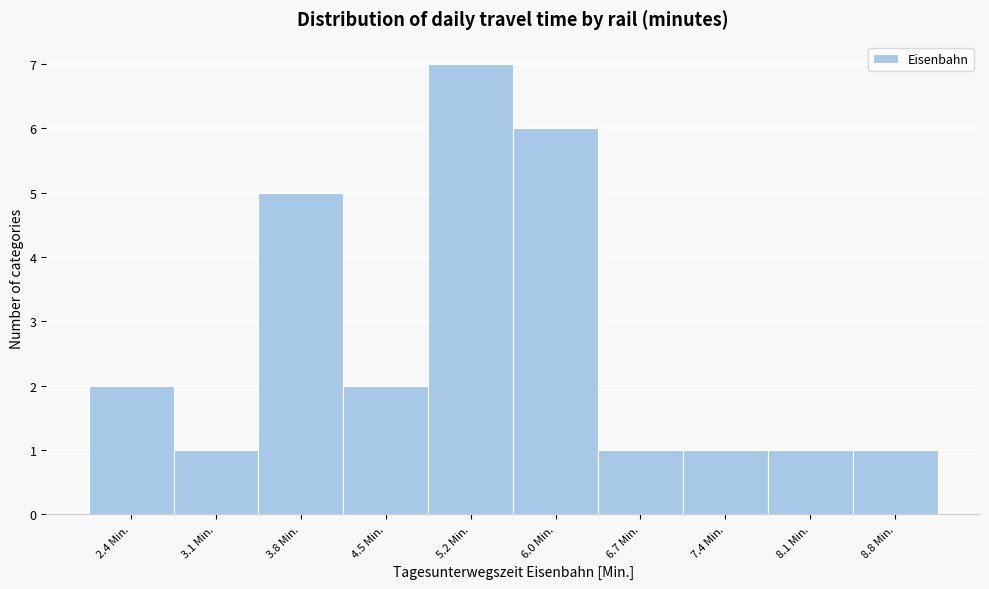

Reading left to right, transcribe this chart: for each bar, give the range it covers on the x-axis and its height. Neither the bar edges nor the heights are printed on the chart, so give them approximately, as read against the axes.

2.0 to 2.7: 2
2.7 to 3.5: 1
3.5 to 4.2: 5
4.2 to 4.9: 2
4.9 to 5.6: 7
5.6 to 6.3: 6
6.3 to 7.0: 1
7.0 to 7.8: 1
7.8 to 8.5: 1
8.5 to 9.2: 1